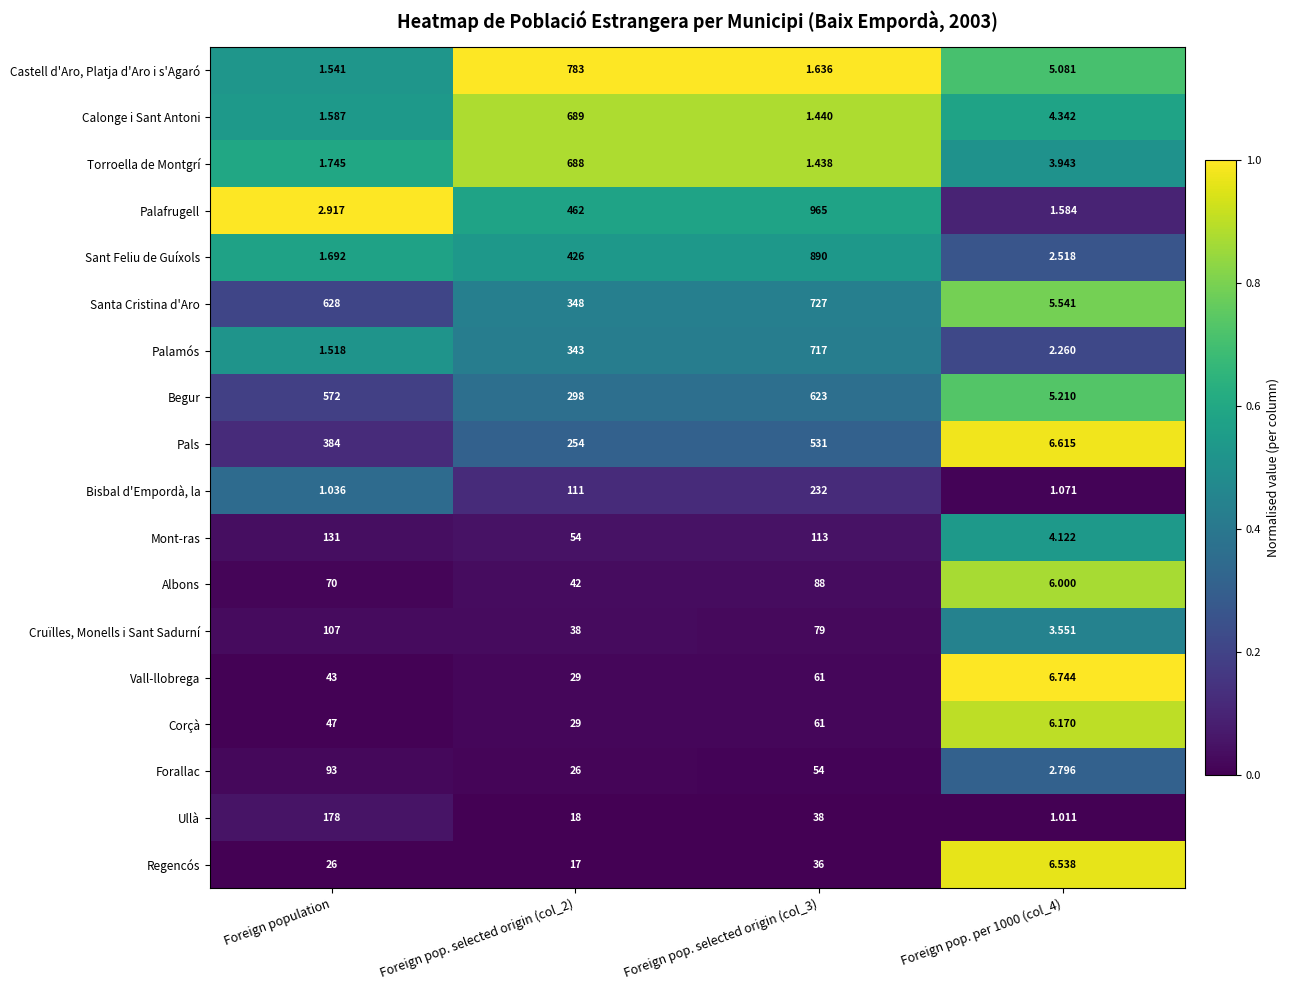

Between Foreign pop. selected origin (col_2) and Foreign pop. selected origin (col_3), which series saw the biggest shift?

Castell d'Aro, Platja d'Aro i s'Agaró